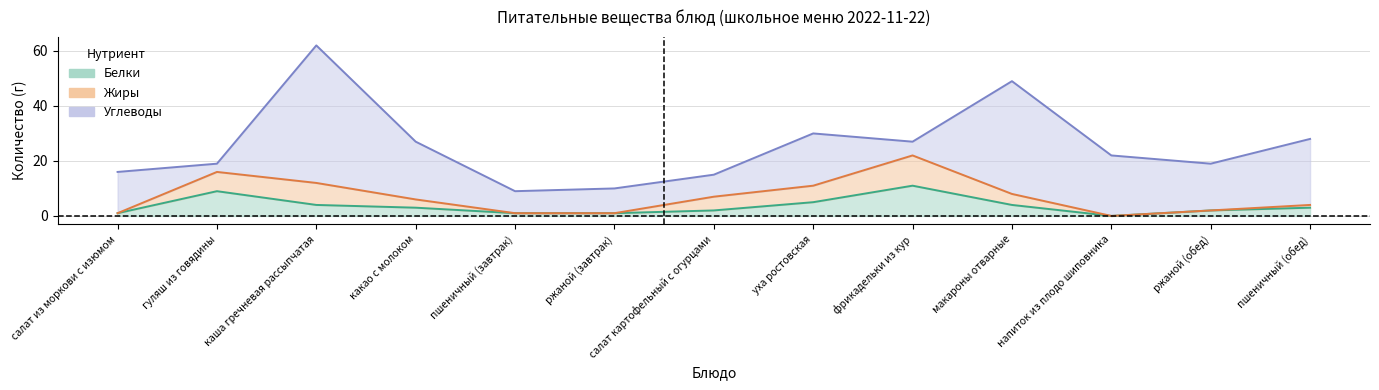

How many data points in Жиры are above 3?

6